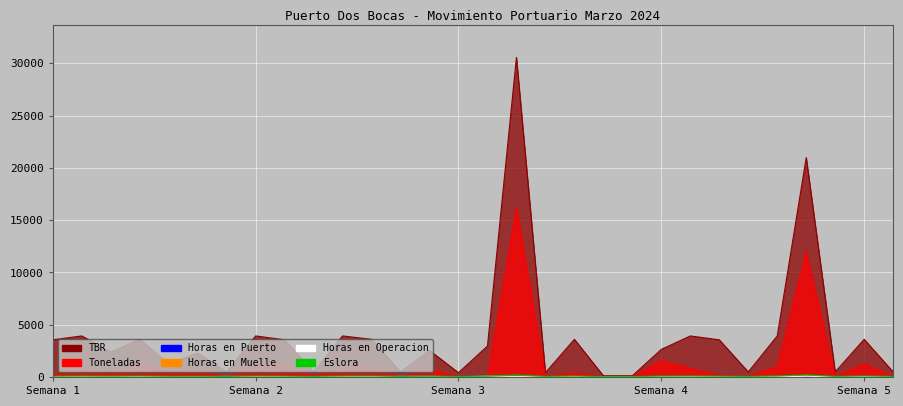

Where is Horas en Muelle nearest to the value 61?

Semana 5